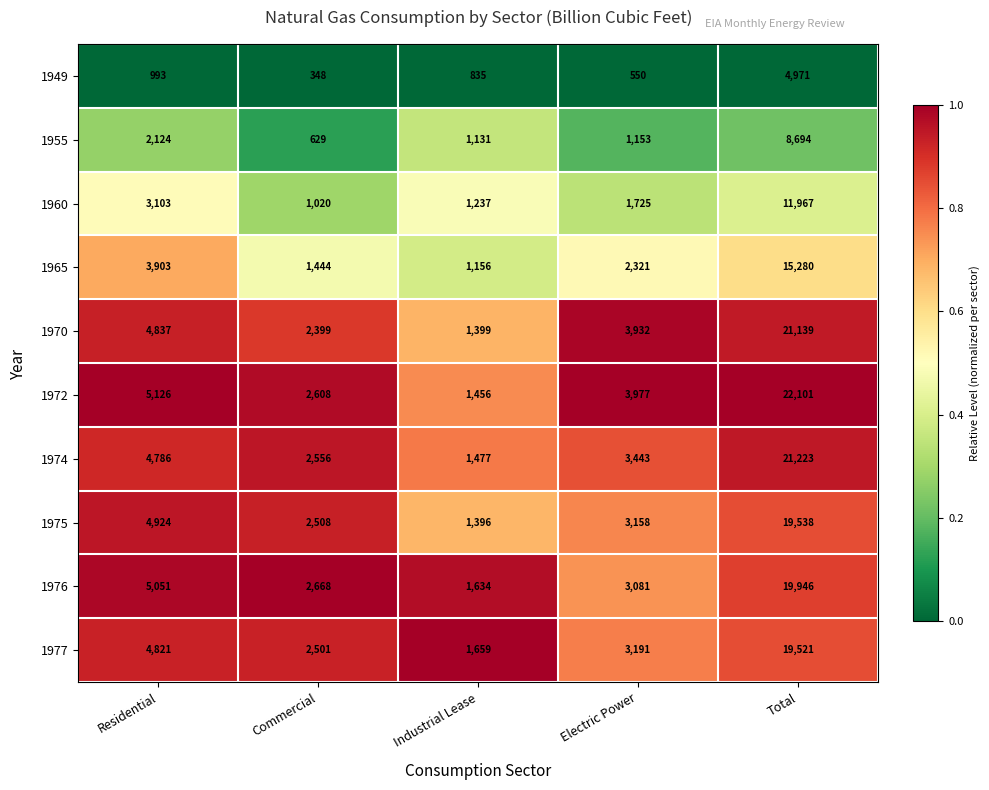

True or false: 1975 has a value of 11102 at Total.

False